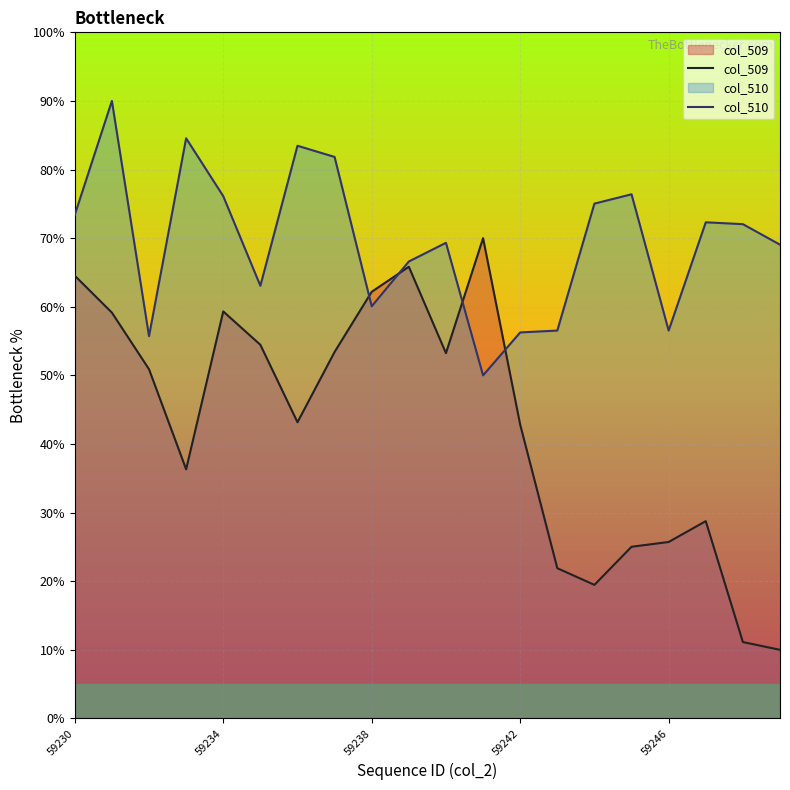

True or false: col_509 and col_510 intersect in this chart.

True